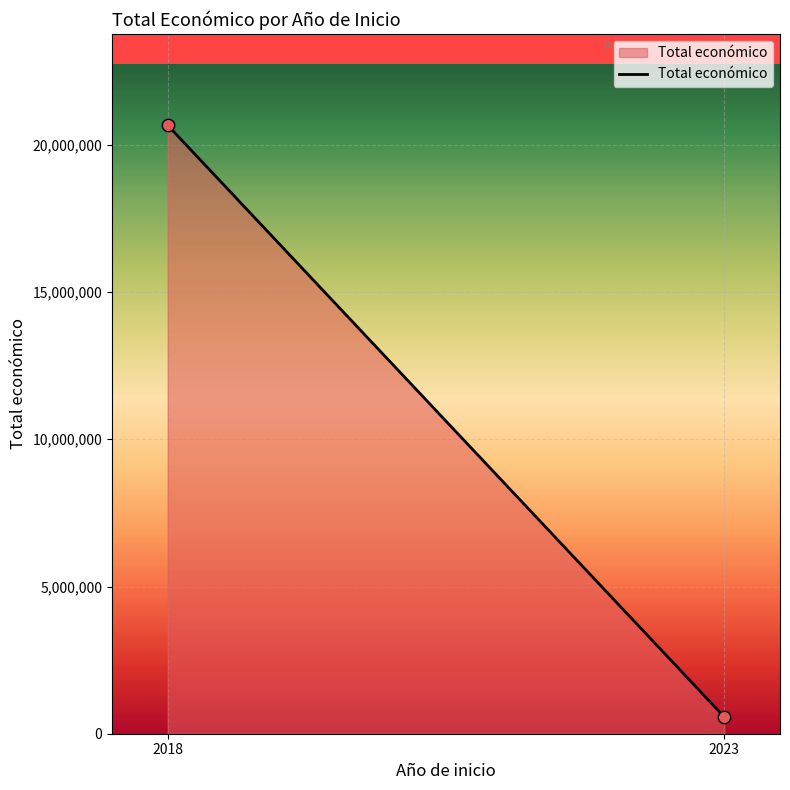

What is the average X value?

2020